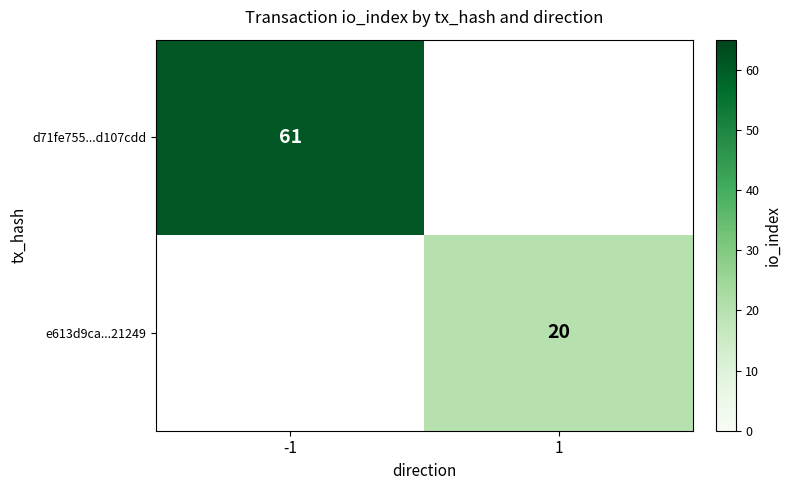

What is the difference between the highest and lowest values at -1?

61